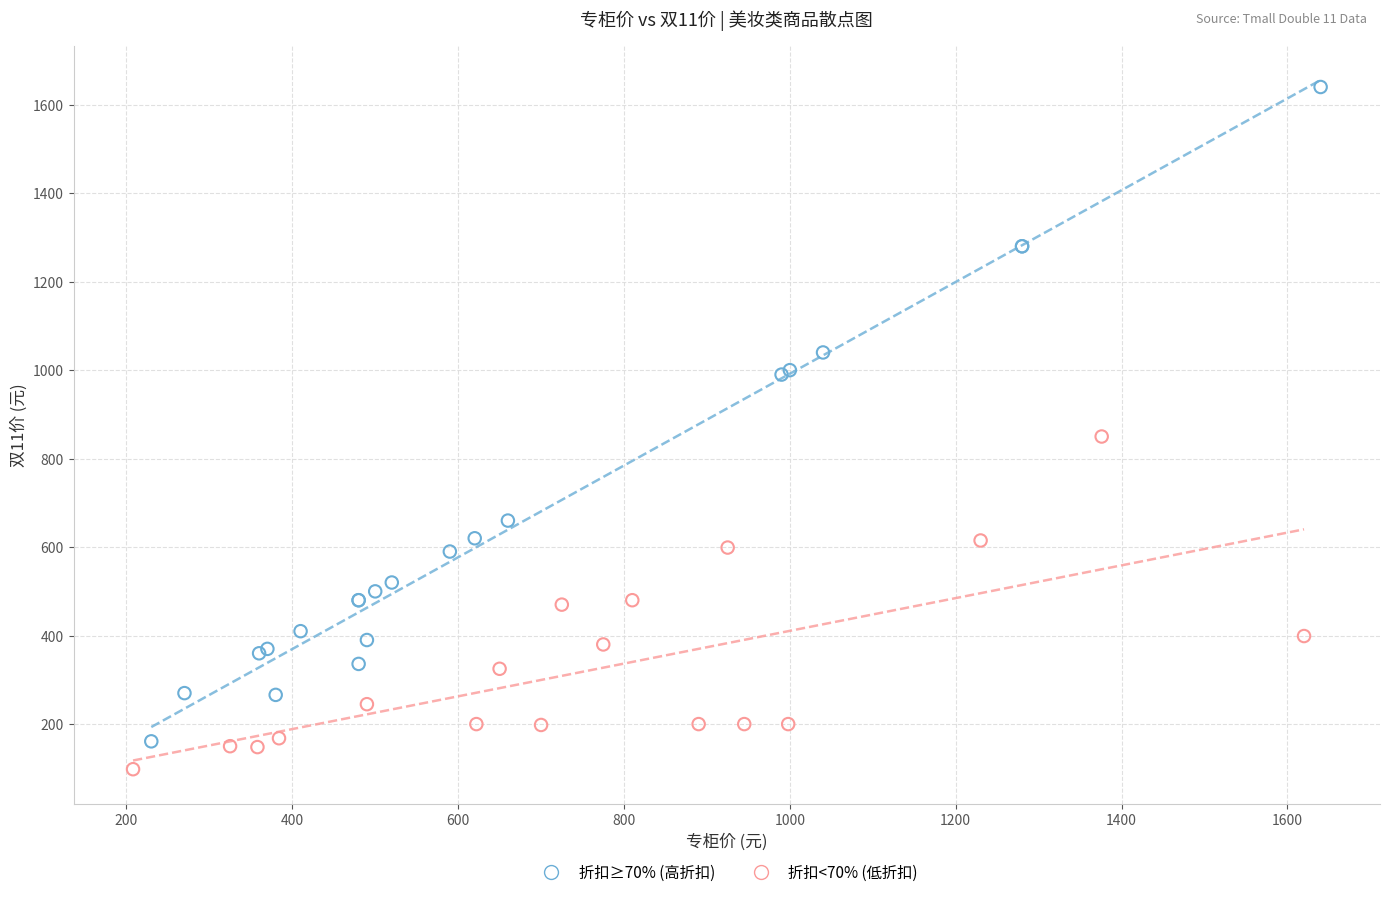

Which series has the widest spread of Y values?

折扣≥70% (高折扣)